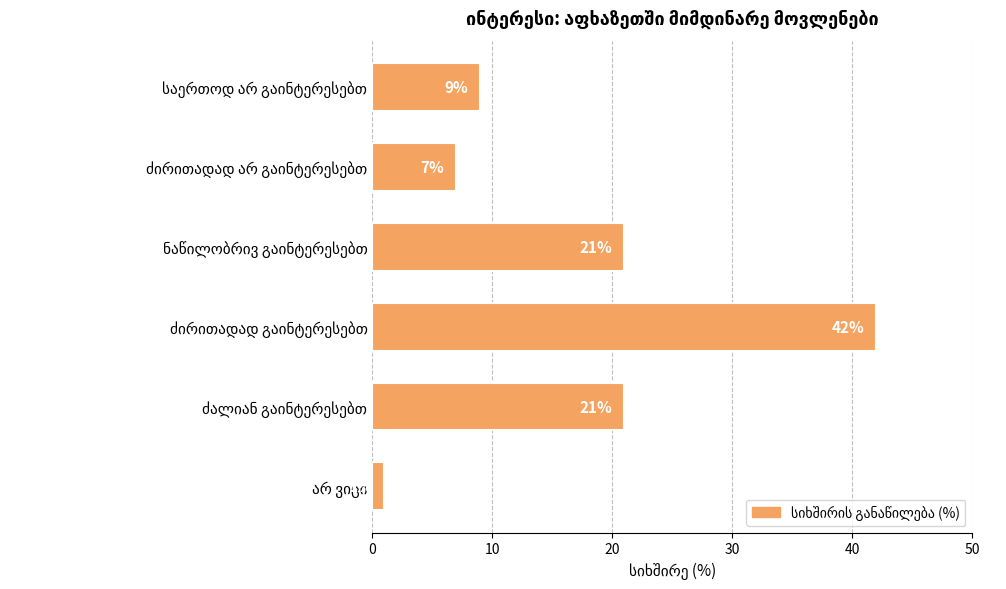

Does the chart contain stacked bars?

No